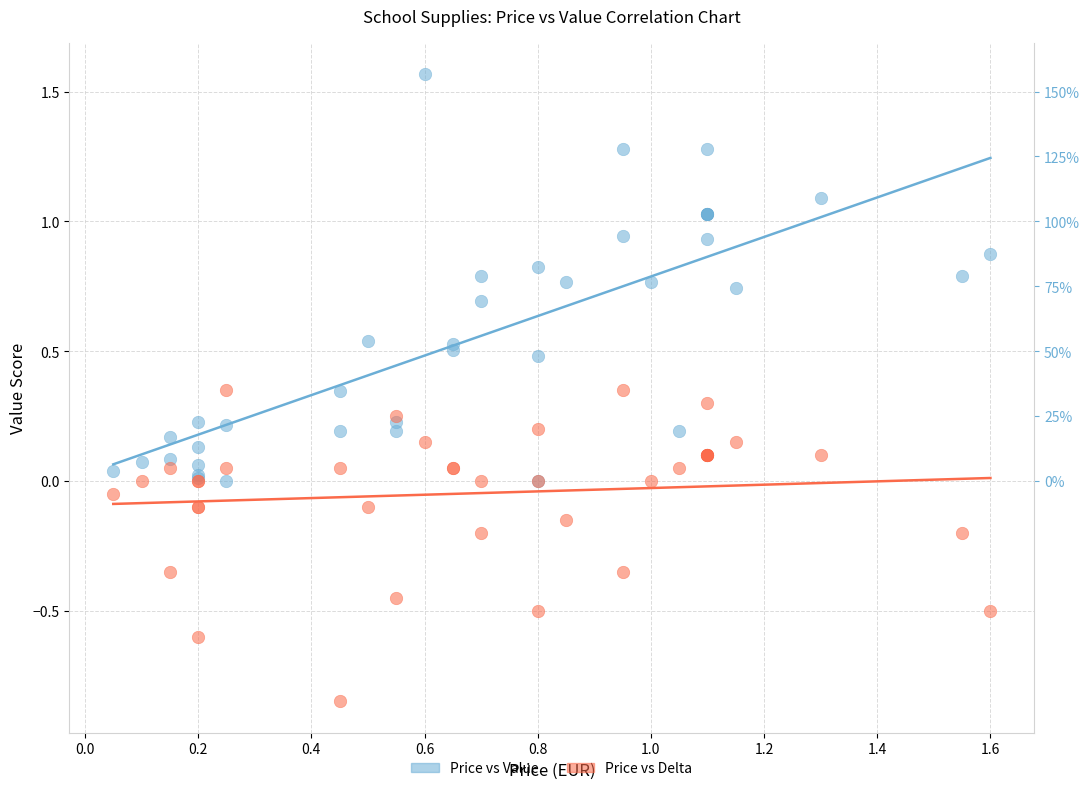

What are all the series names shown in the legend?

Price vs Value, Price vs Delta